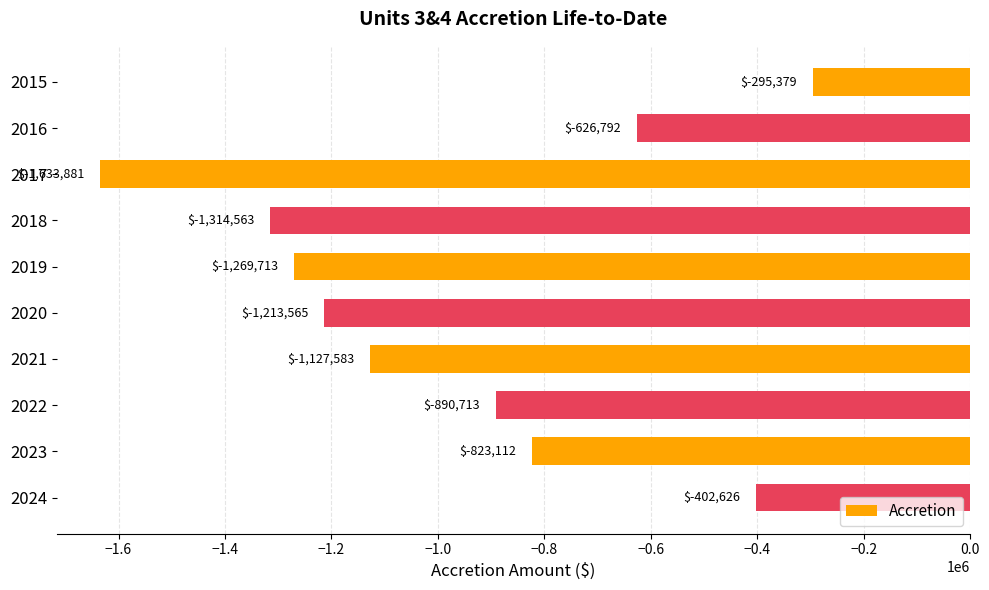

What is the difference between the maximum and minimum values?

1338501.5